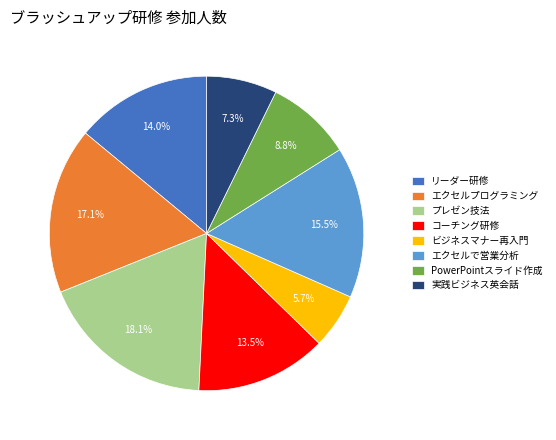

Does コーチング研修 represent more than half of the total?

No